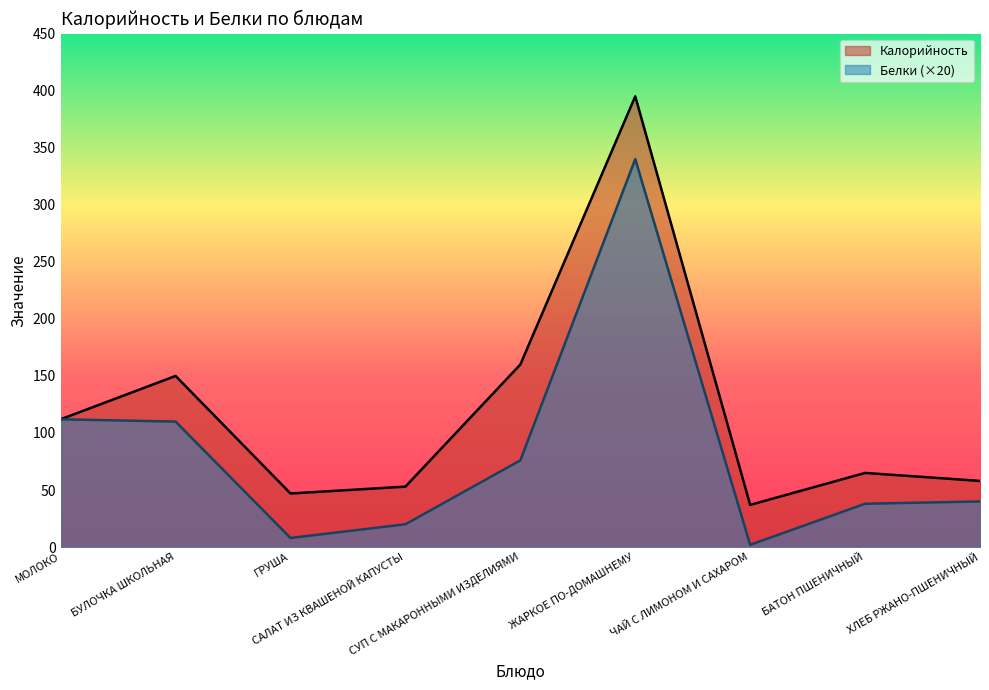

Does the chart display data point markers on the line(s)?

No